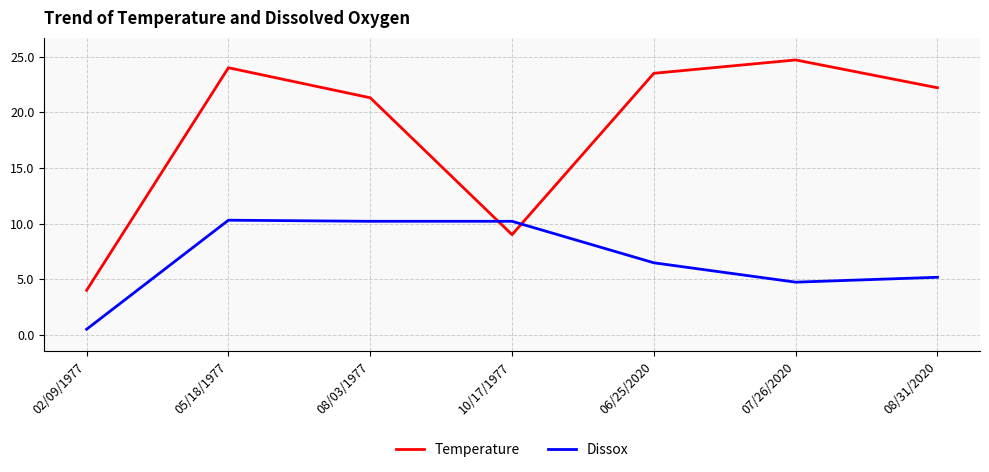

What is the total value across all series at 06/25/2020?

30.0